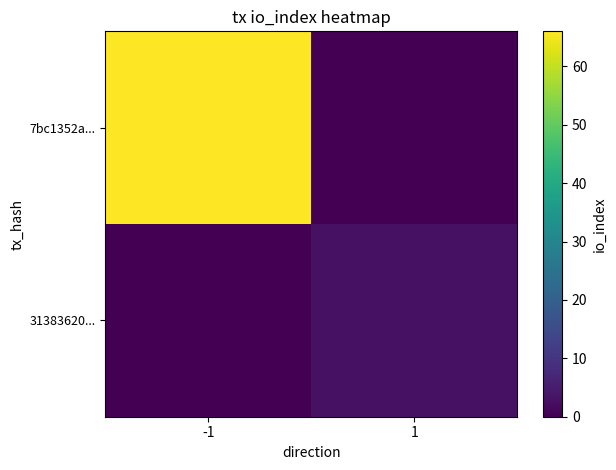

Reading left to right, list all the values displayed in this chart.

7bc1352a...: -1=66	1=0
31383620...: -1=0	1=3